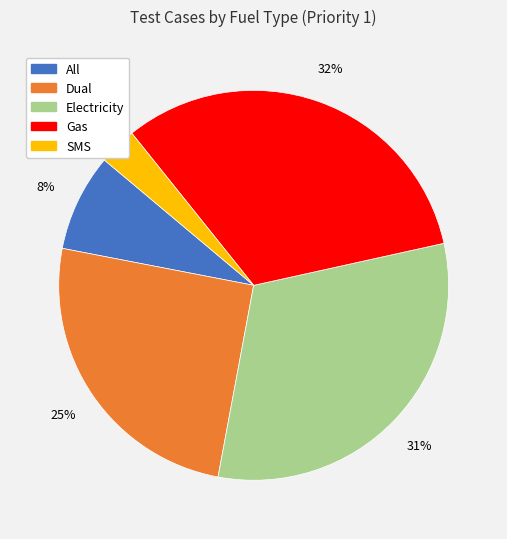

Between SMS and Gas, which is larger?

Gas